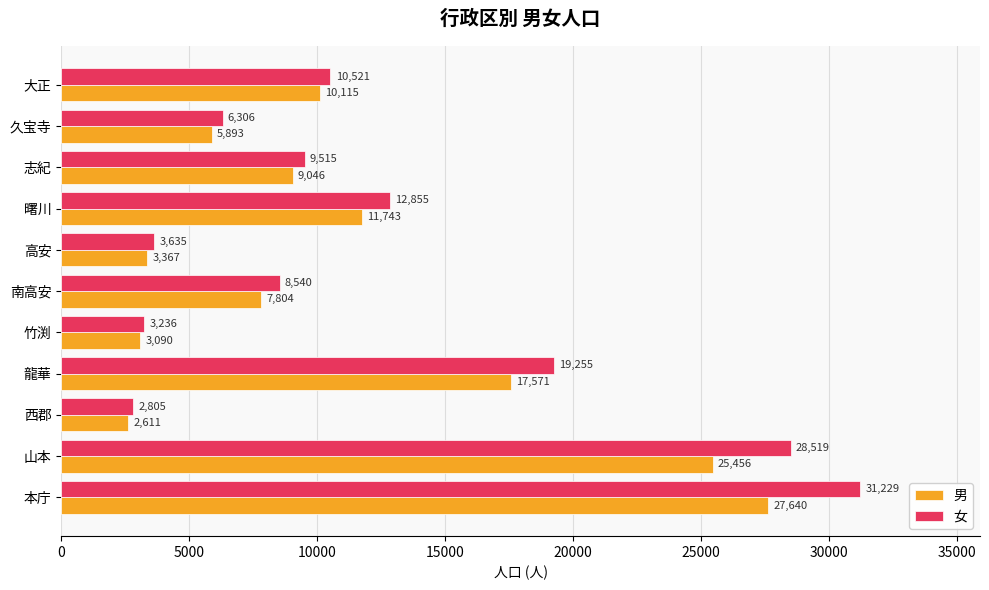

Is it true that 男 equals 27640 at 本庁?

True